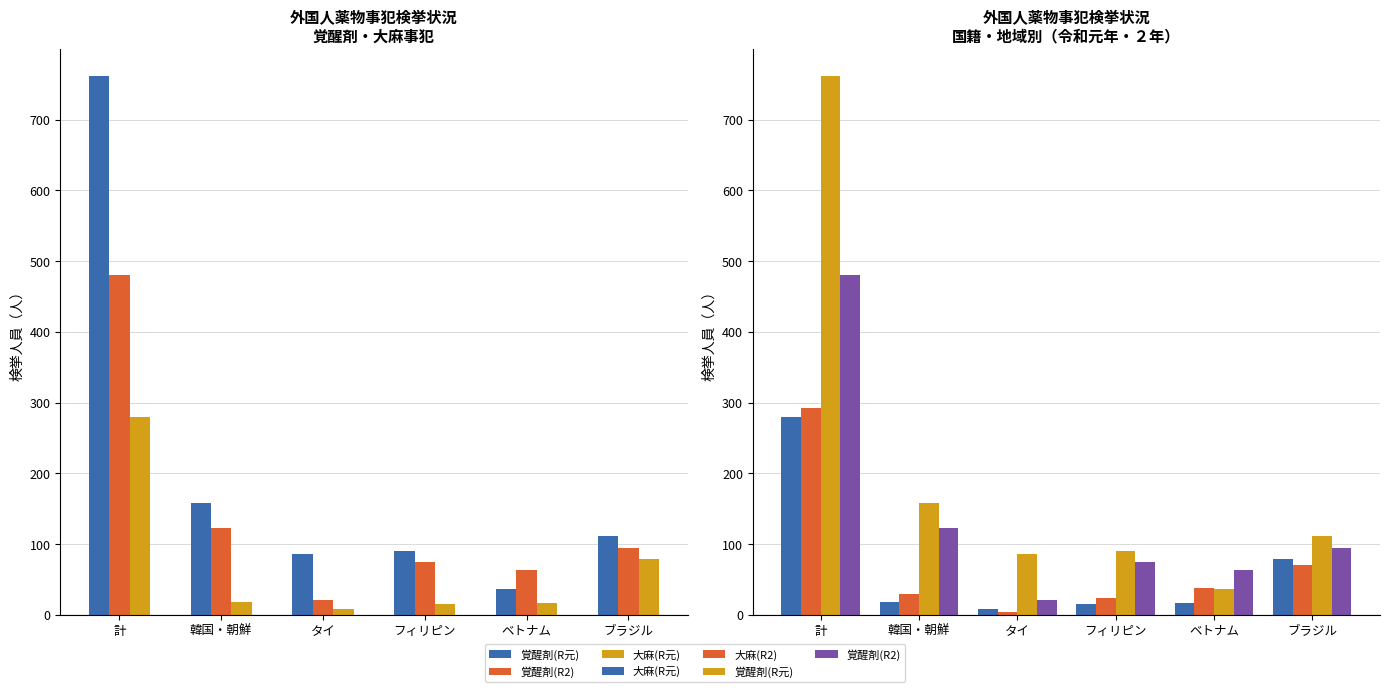

Which series has the largest total across all categories?

覚醒剤(R元)